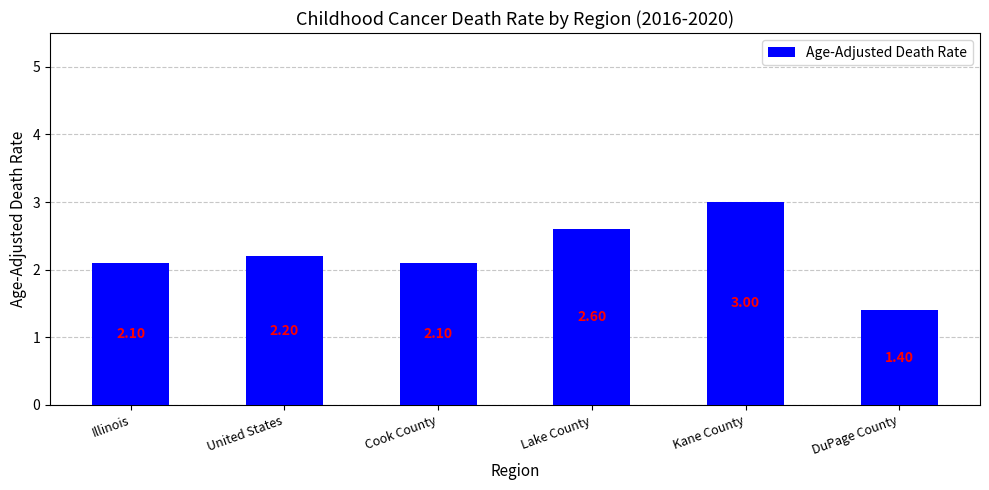

What is the change in value from Illinois to DuPage County?

-0.7